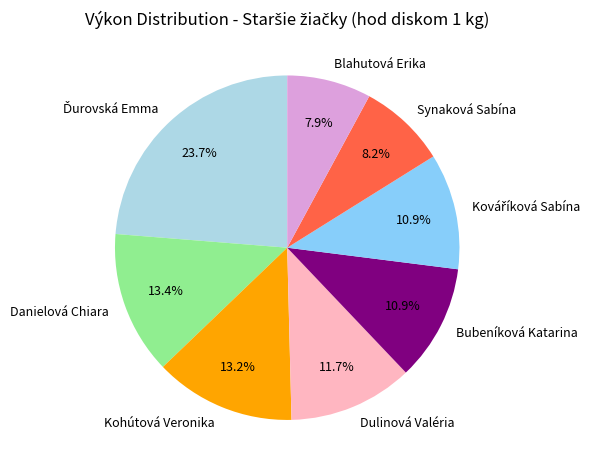

What is the ratio of the value at Dulinová Valéria to the value at Kohútová Veronika?

0.9